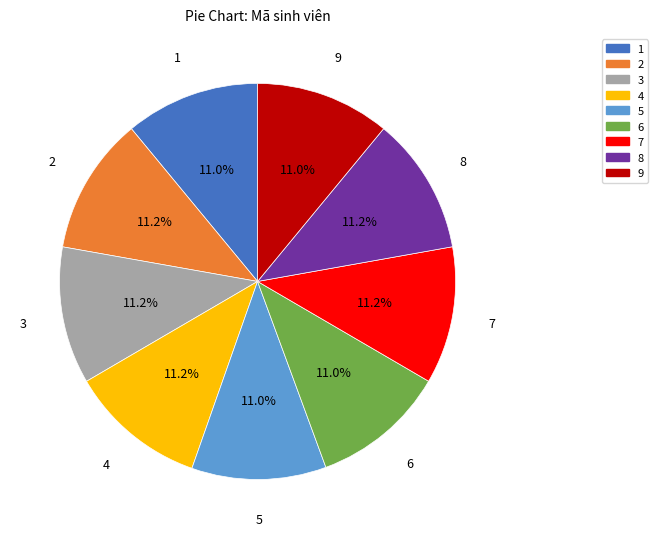

What percentage is the 8 slice, to the nearest percent?

11%